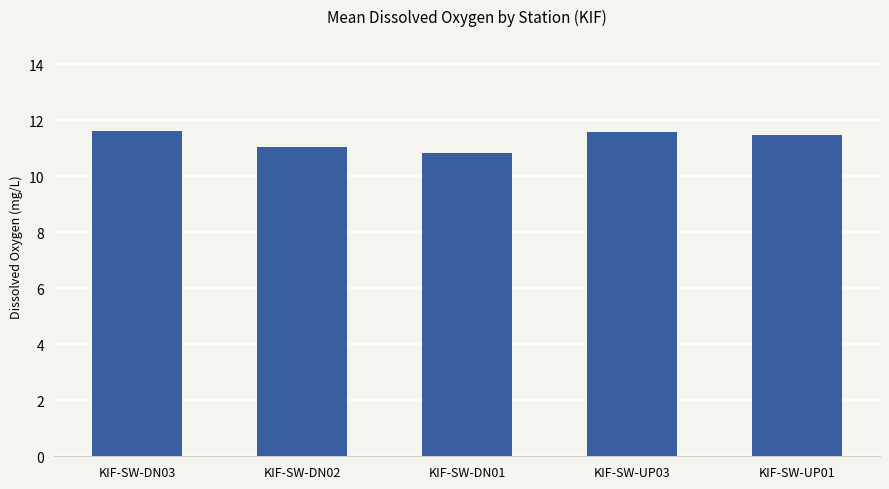

True or false: the data shows 16.8 at KIF-SW-UP01.

False